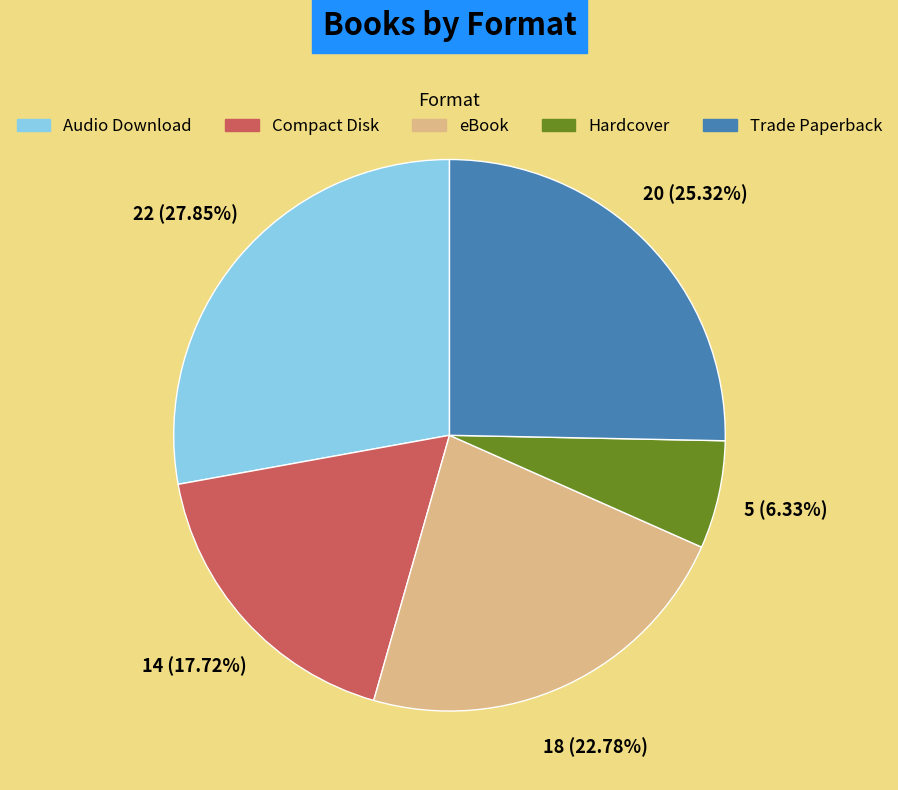

The Compact Disk slice represents 23% of the pie. True or false?

False